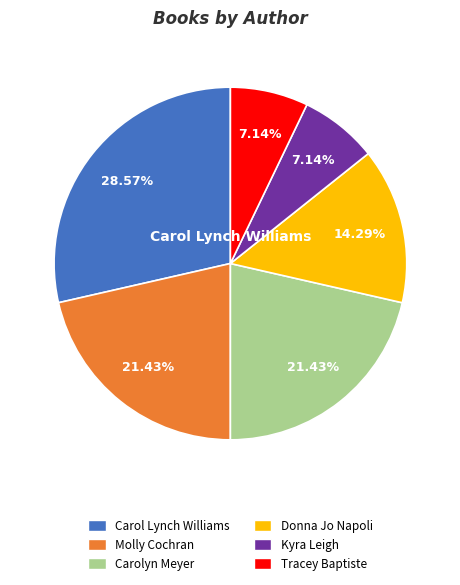

What is the ratio of the value at Molly Cochran to the value at Carol Lynch Williams?

0.8